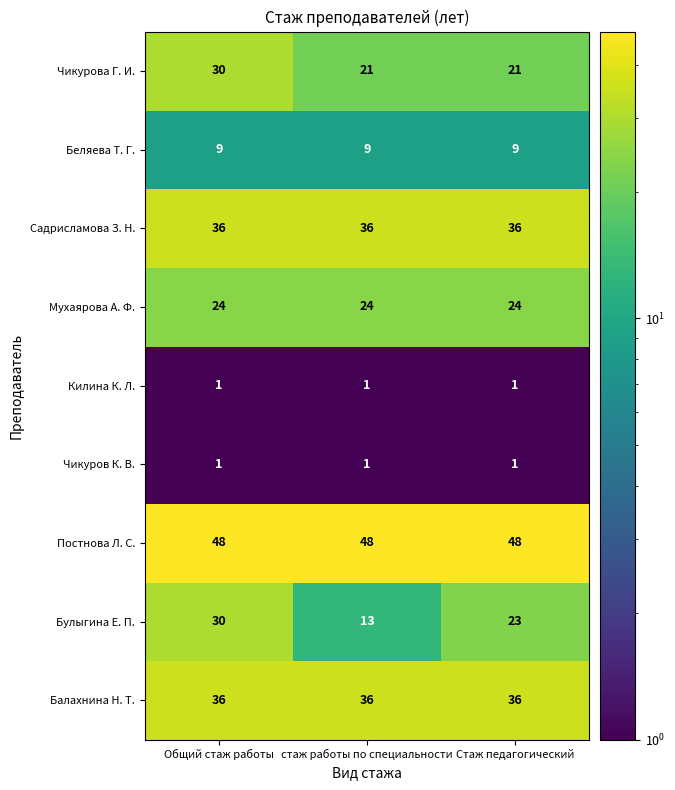

How many categories are shown in the chart?

3